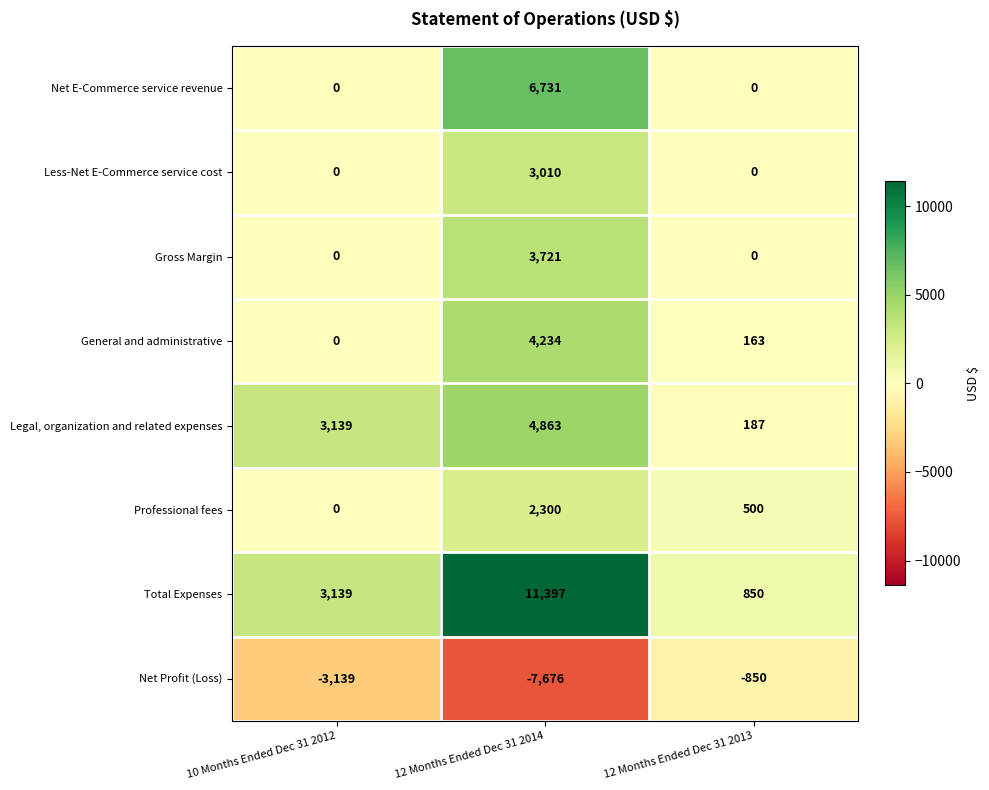

Which series changed the most between 10 Months Ended Dec 31 2012 and 12 Months Ended Dec 31 2014?

Total Expenses